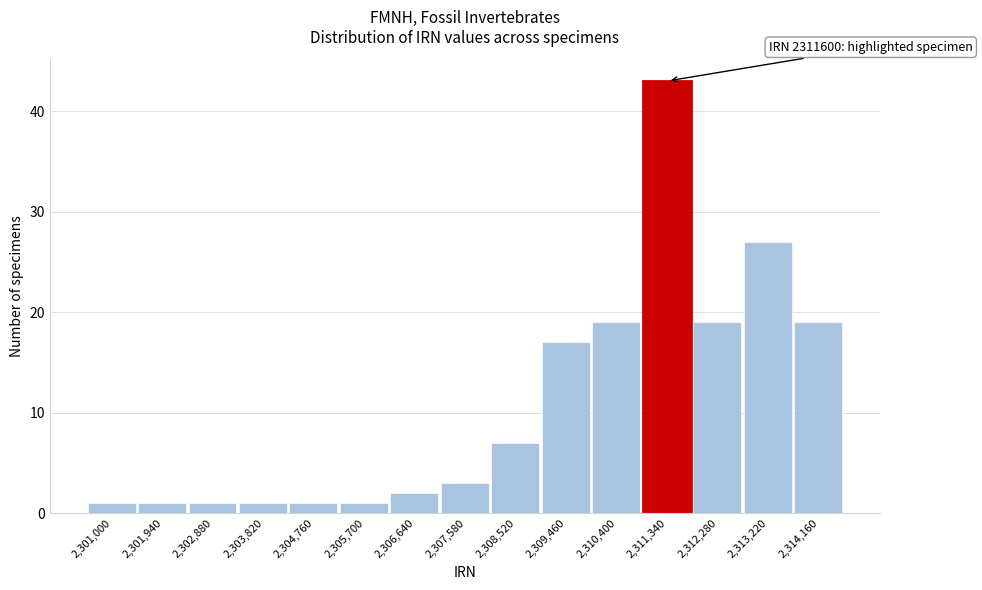

Reading left to right, transcribe all the data shown in this chart.

1	1	1	1	1	1	2	3	7	17	19	43	19	27	19